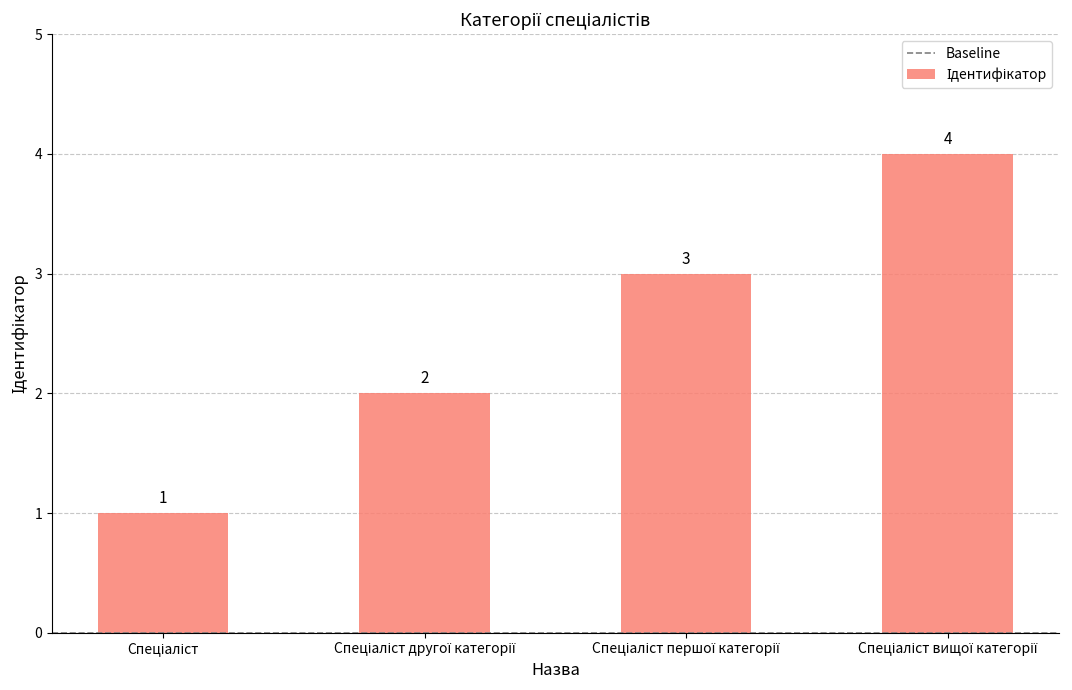

What is the sum of all values?

10